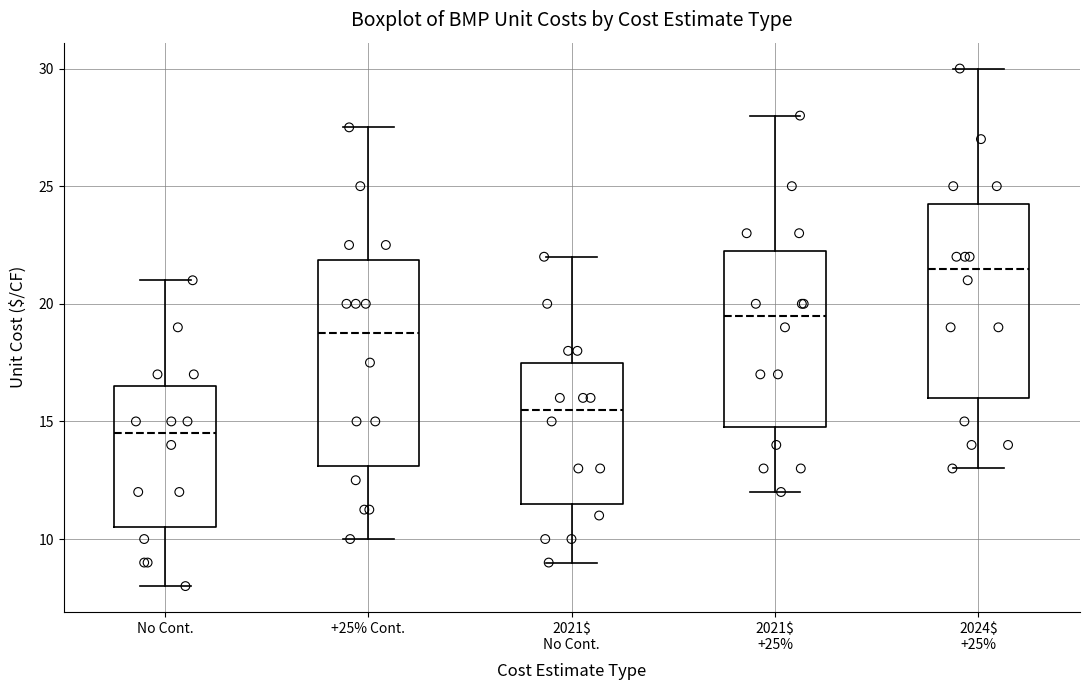

Which box's median line is the highest?

2024$ +25%